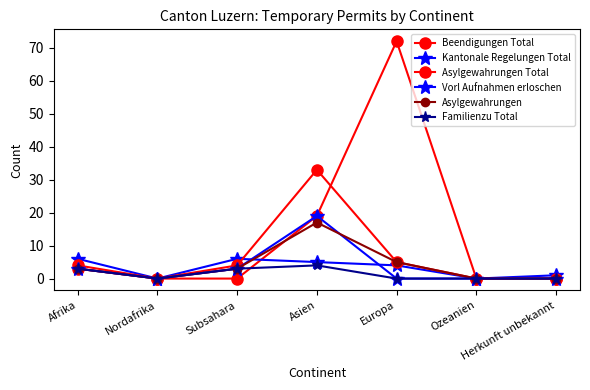

What is the difference between the maximum and second lowest values in the Asylgewahrungen Total series?

33